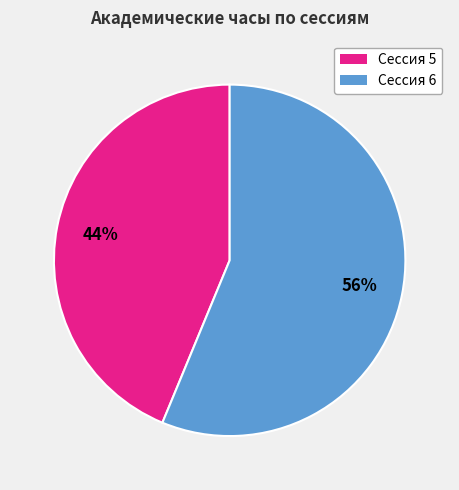

Which slice is the smallest?

Сессия 5